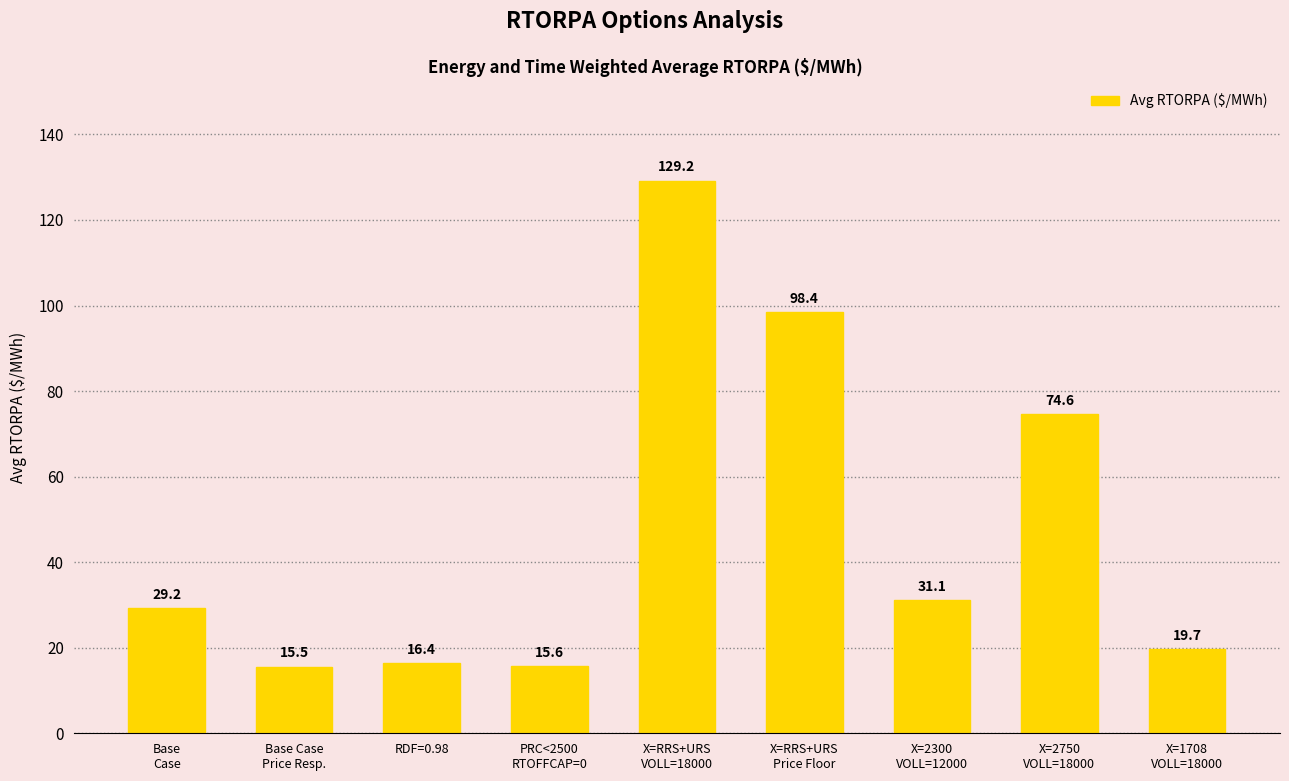

How many bars are there in total?

9